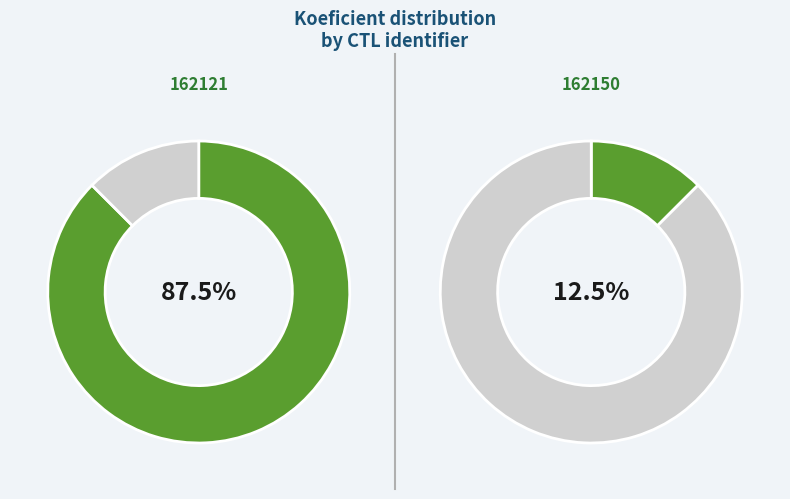

What is the ratio of the value at 162150 to the value at 162121?

0.1